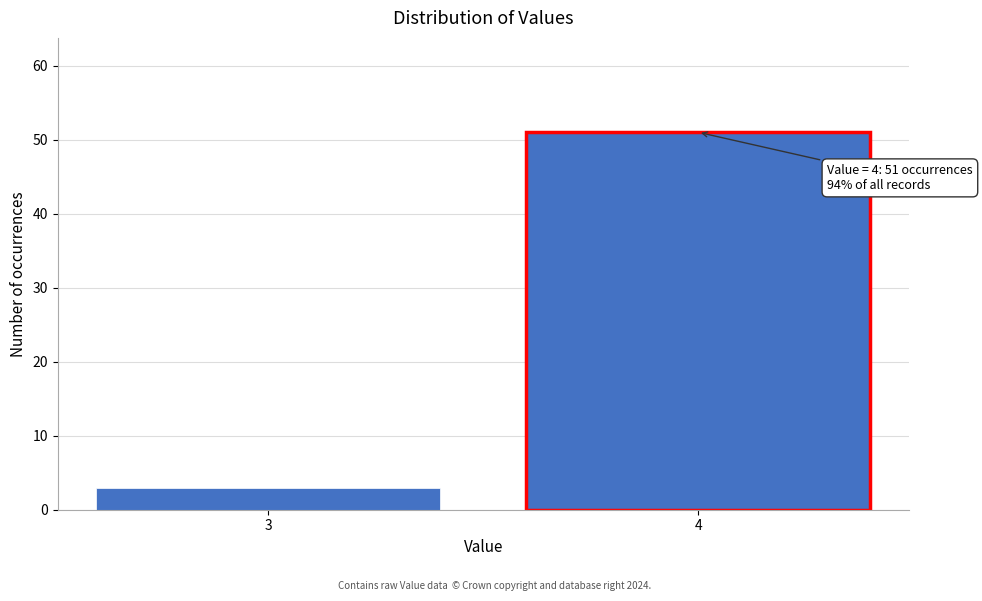

Reading right to left, extract all data points from this chart.

51	3